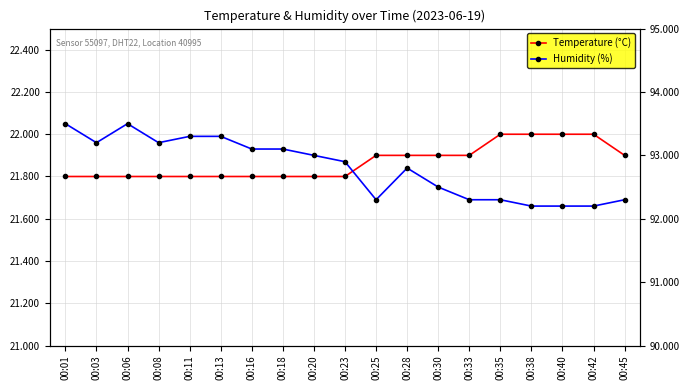

Count the number of data series in this chart.

2